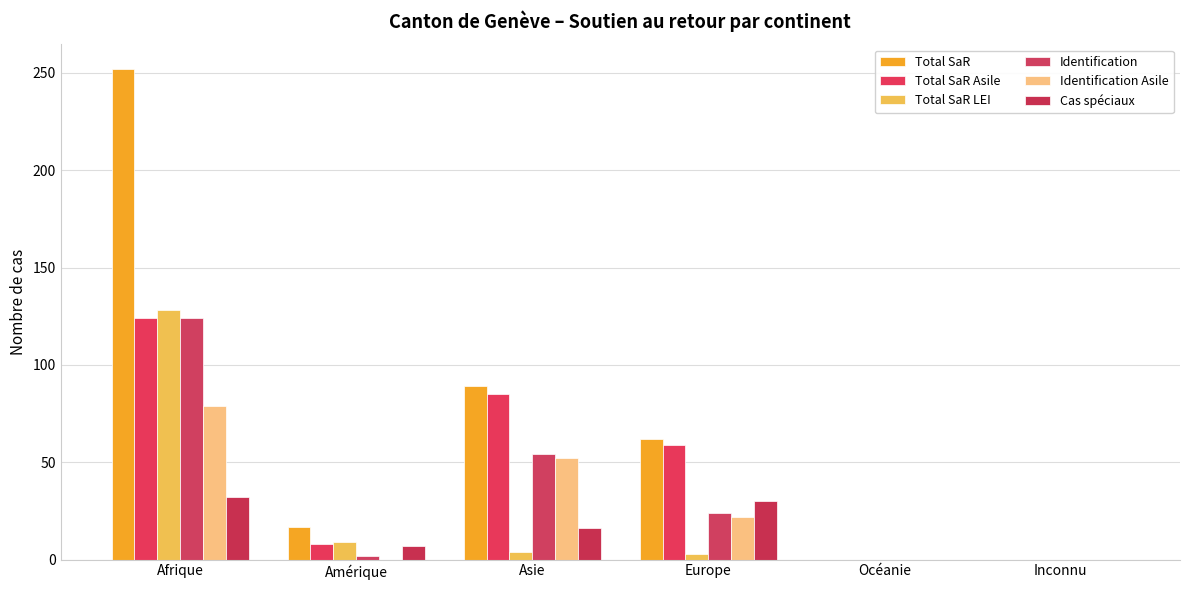

What is the sum of all Cas spéciaux values?

85